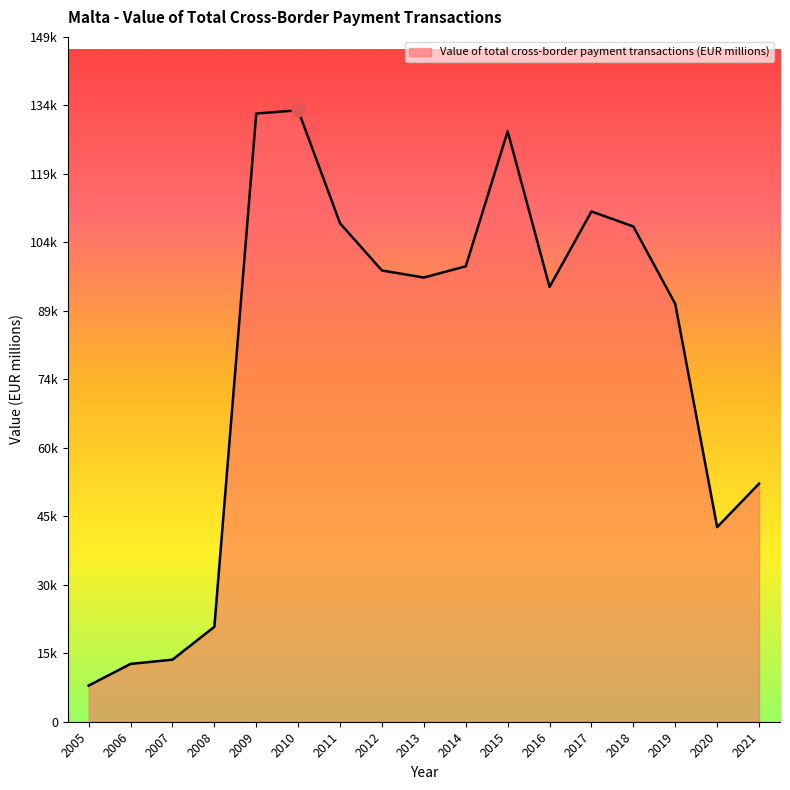

Does the chart have visible grid lines?

No